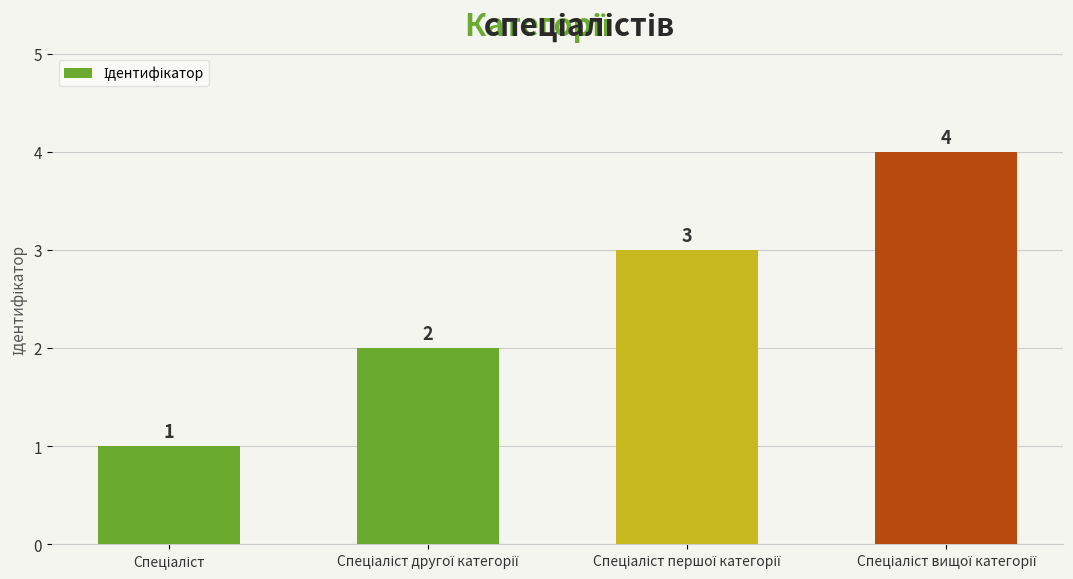

What is the maximum value shown in the chart?

4